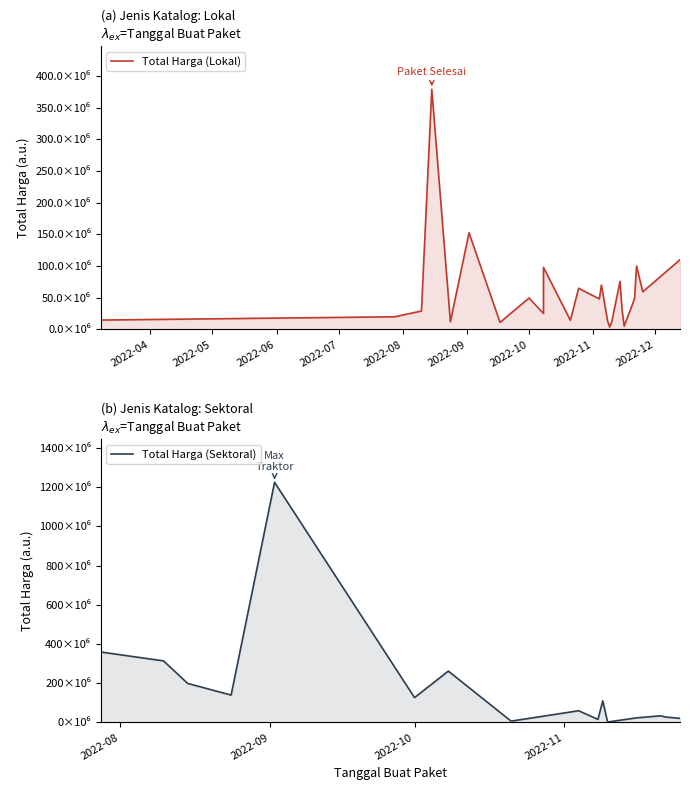

Which series has the largest range (max minus min)?

Total Harga (Sektoral)